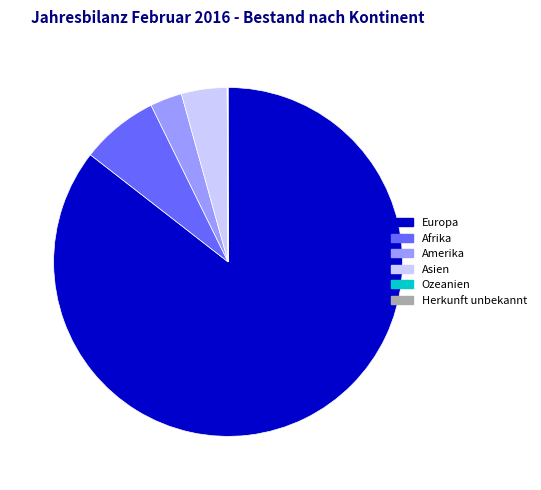

True or false: Europa accounts for 86% of the total.

True